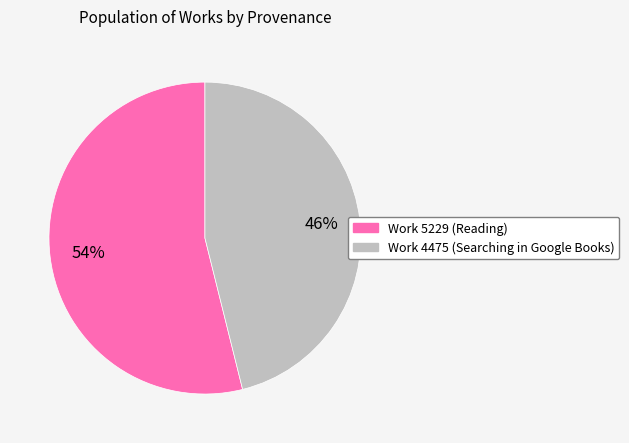

Which slice is the smallest?

Work 4475 (Searching in Google Books)